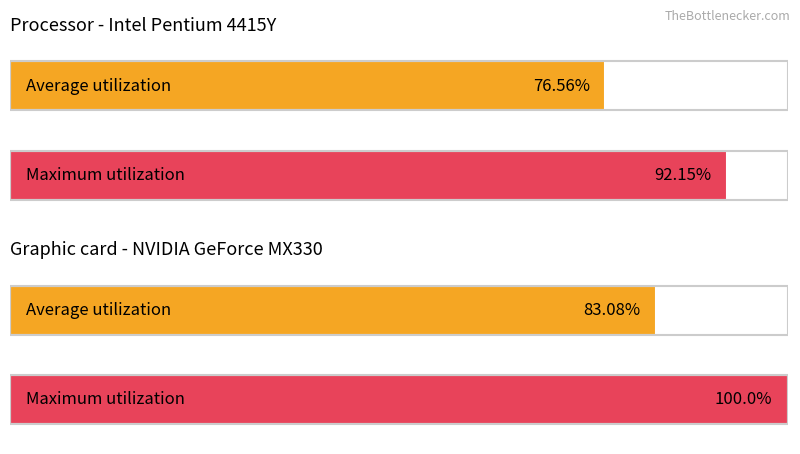

The value of Average utilization at 1 is 125.3. True or false?

False